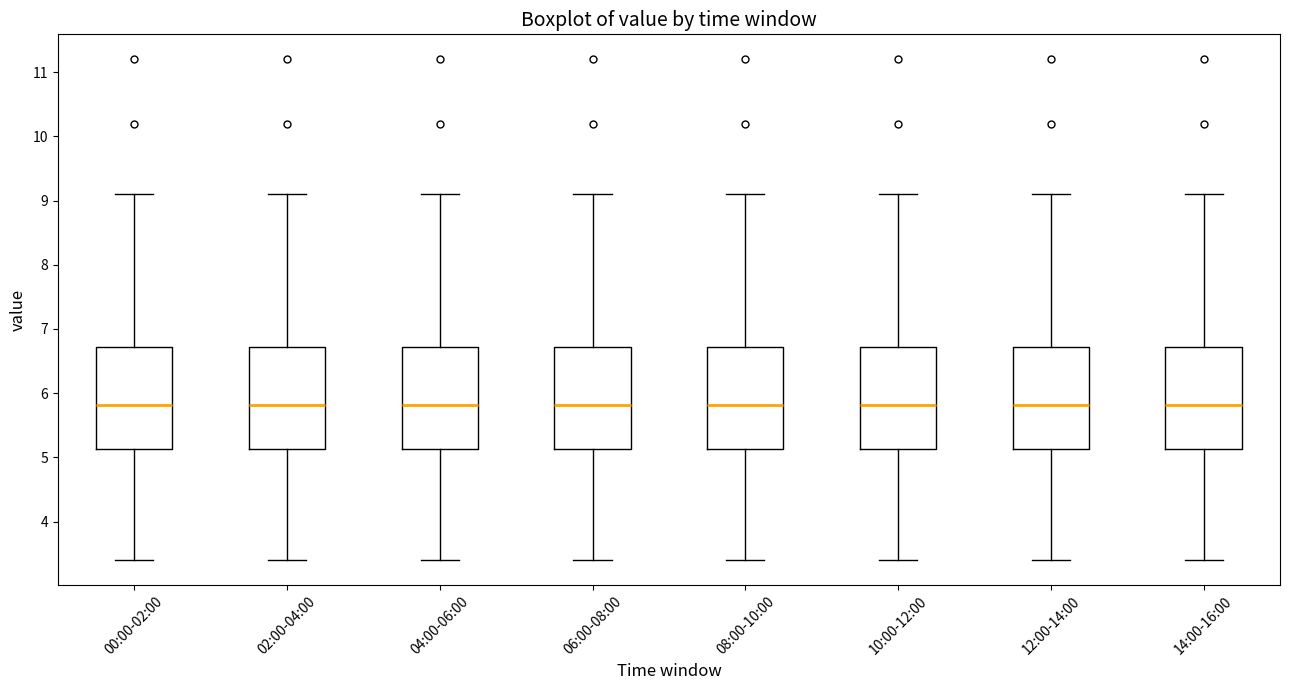

Where does the upper whisker of the box for 00:00-02:00 end on the y-axis? The values are not printed on the chart, so give them approximately, as read against the axis.

9.1